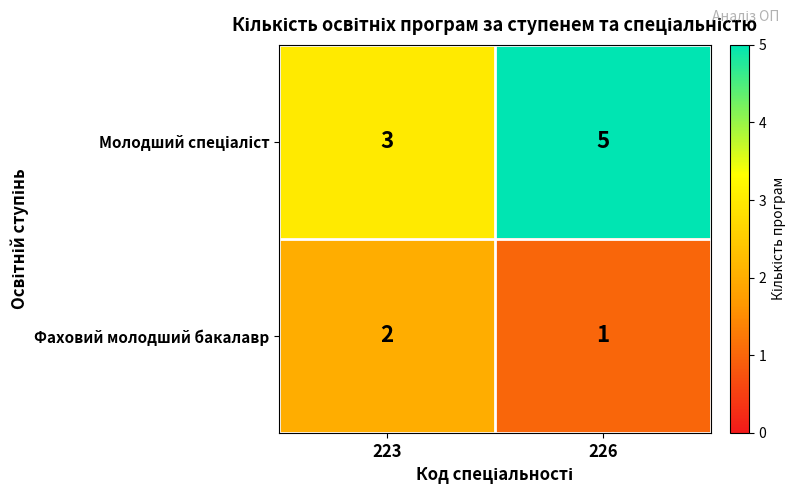

What is the sum of the Фаховий молодший бакалавр values at 223 and 226?

3